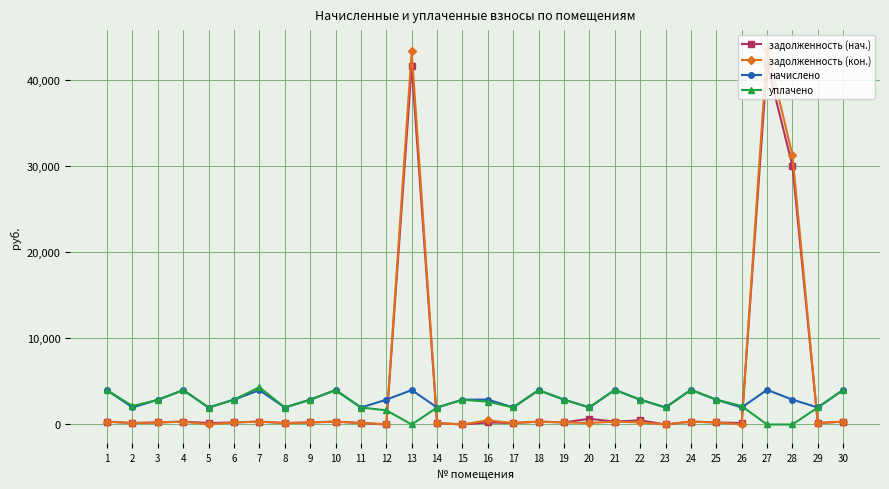

True or false: задолженность (кон.) has more than 1 interior local peaks.

True